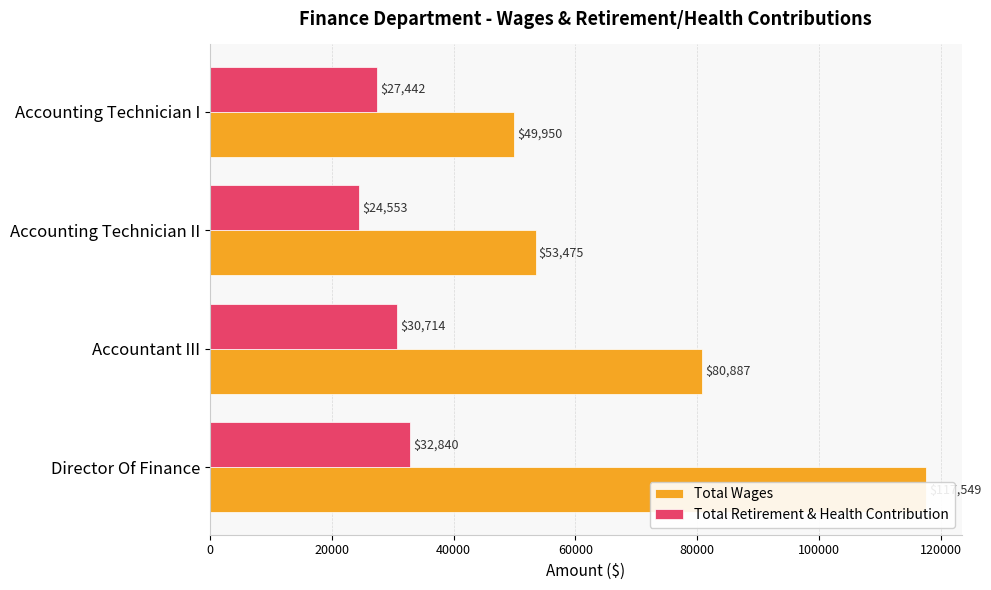

Count the number of data series in this chart.

2